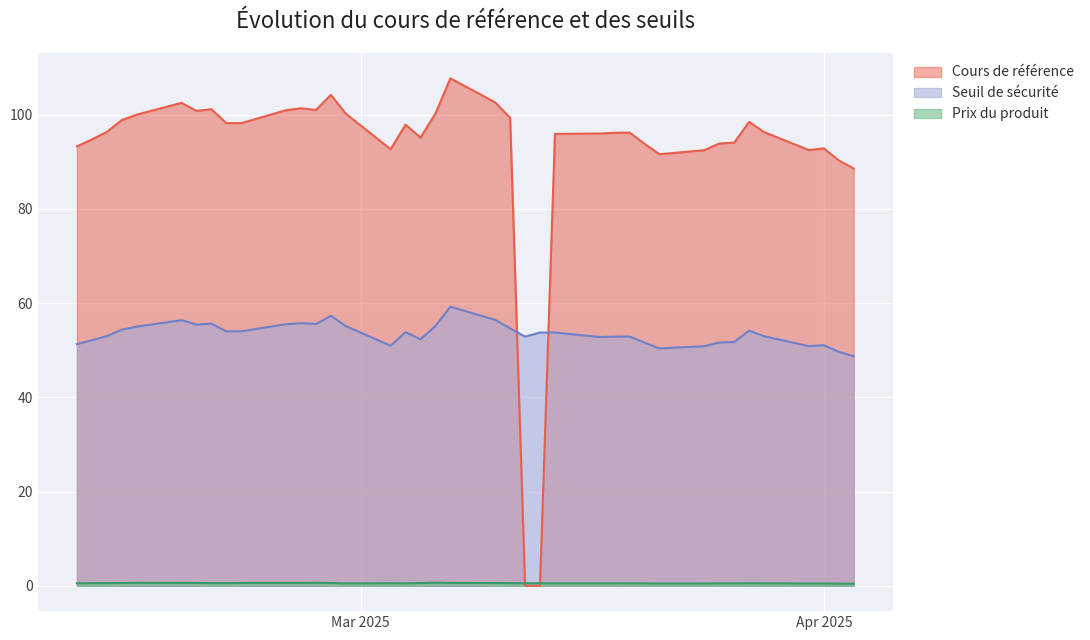

How many interior local valleys does the Cours de référence series have?

6